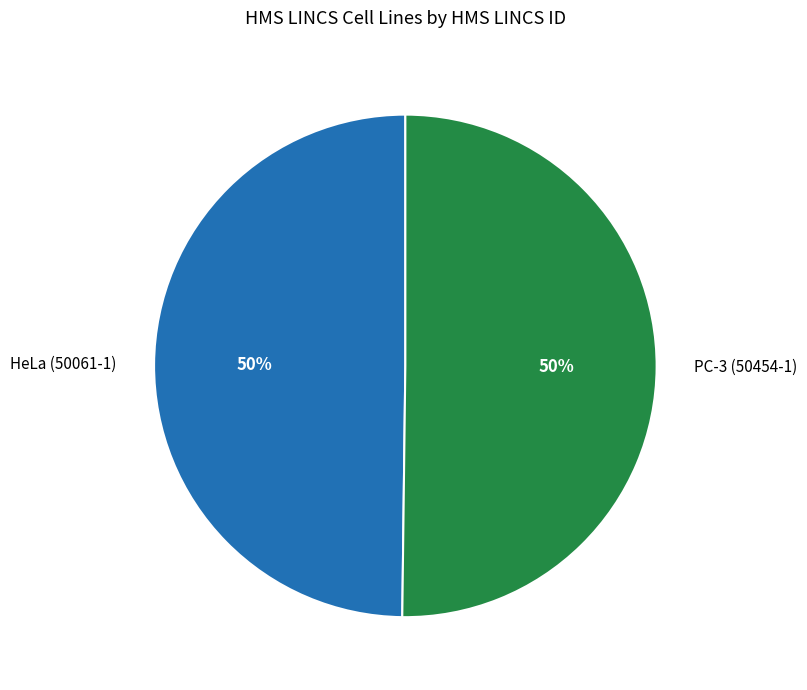

Approximately how many times larger is the value at PC-3 (50454-1) compared to HeLa (50061-1)?

1.0